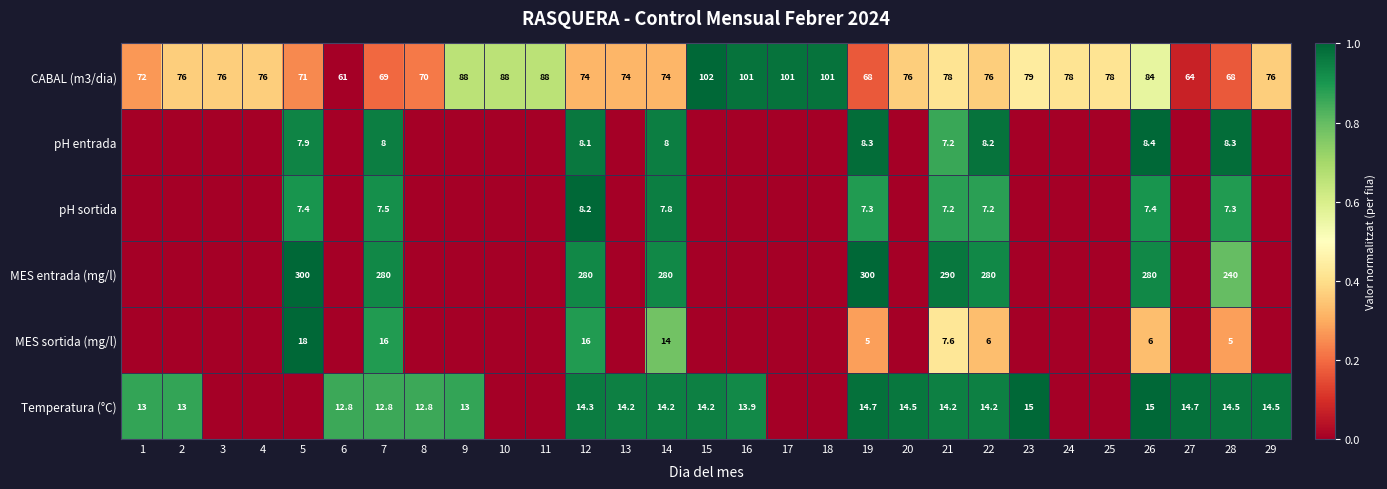

At which label does CABAL (m3/dia) reach its peak?

15